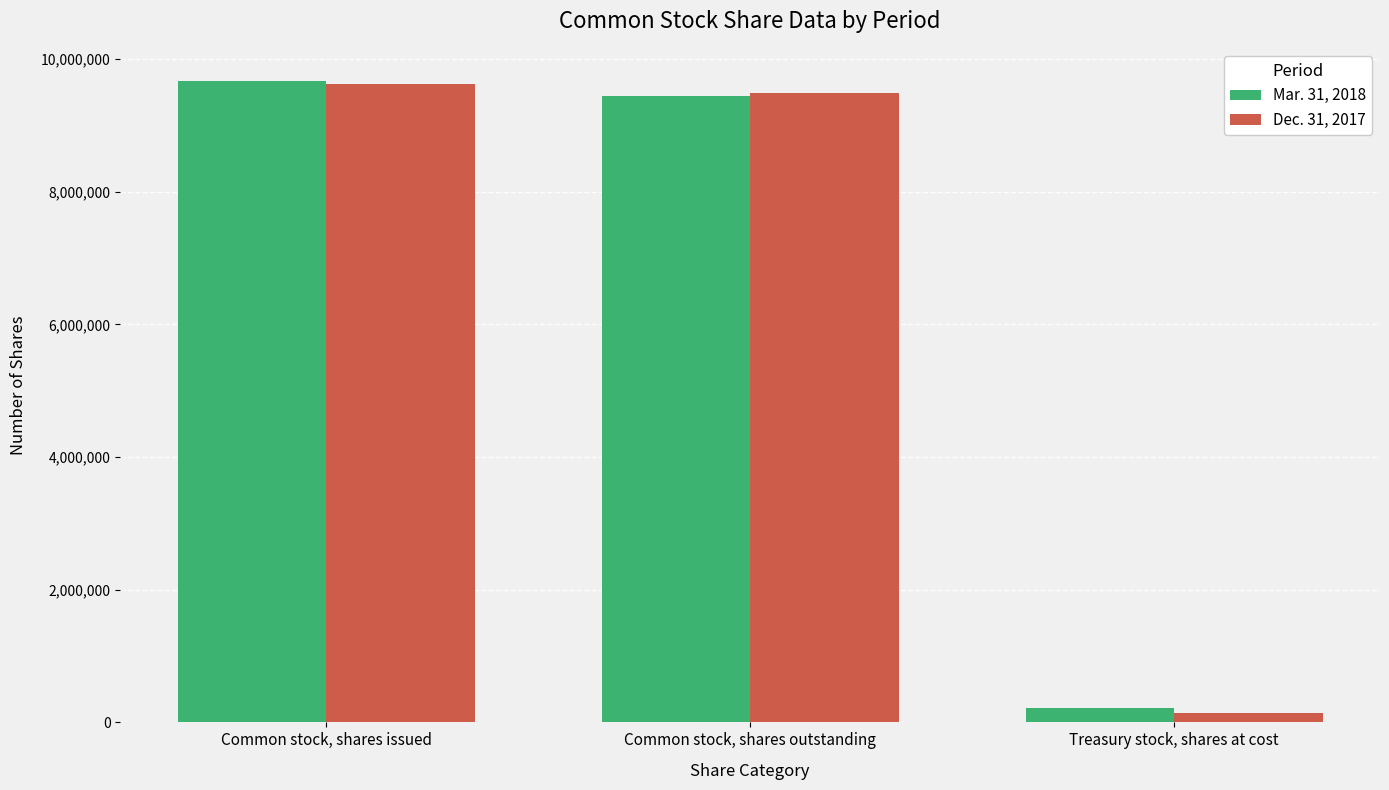

What is the spread (max minus min) of values at Common stock, shares issued?

52970